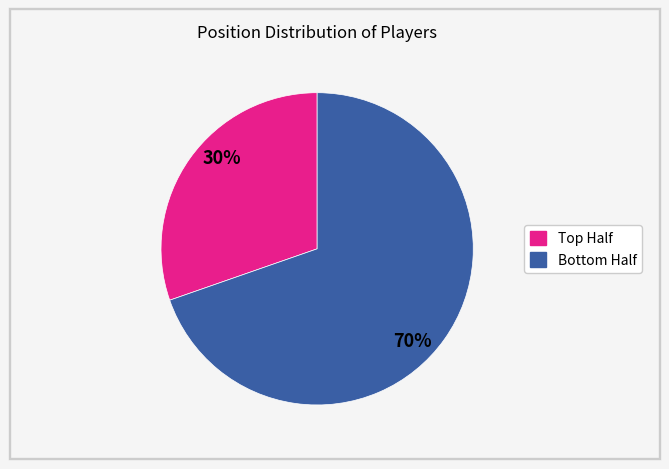

How many segments does this pie chart have?

2